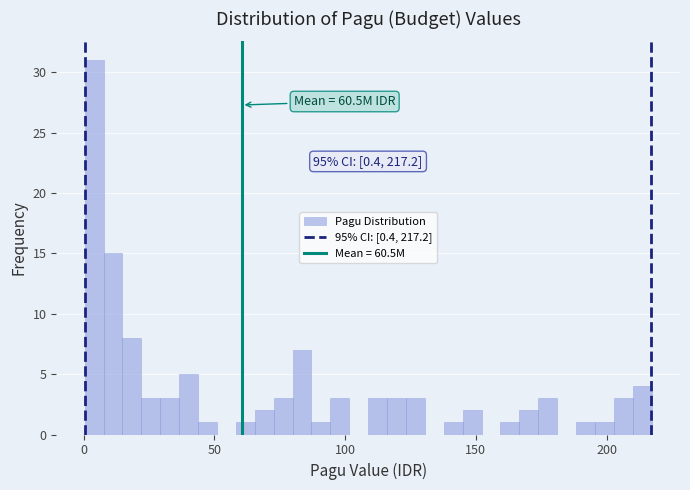

Read against the x-axis, roughly where is the centre of the tallest bar?

5